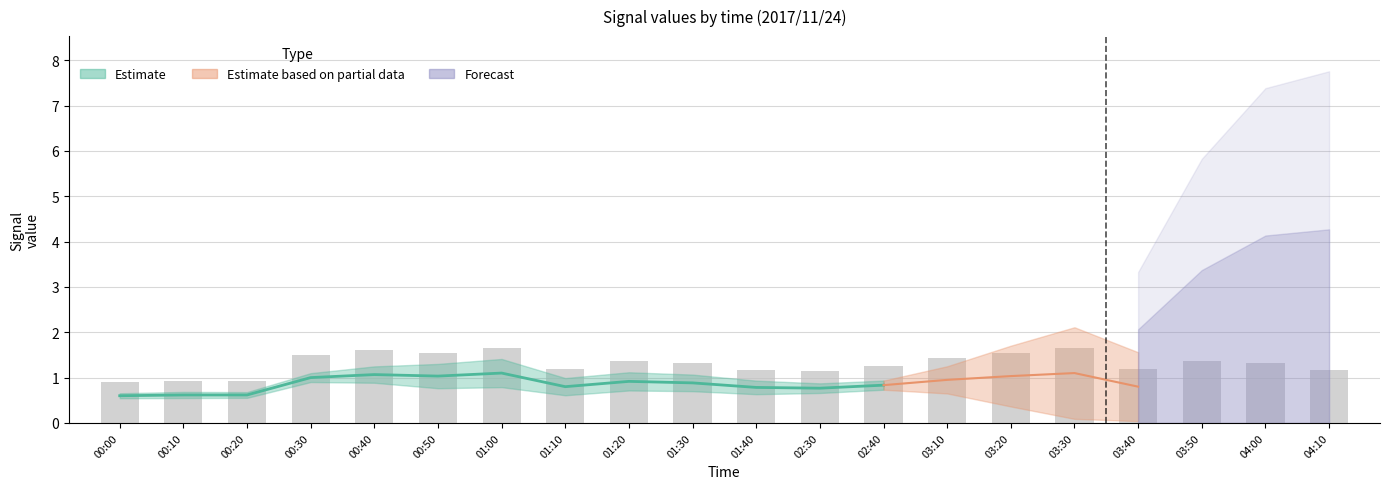

Where is 6.478 nearest to the value 0?

01:10